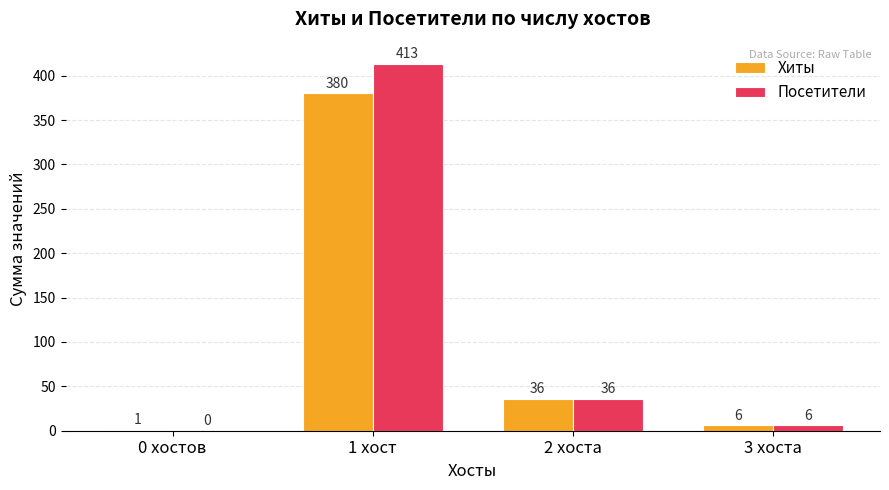

Are the bars horizontal?

No